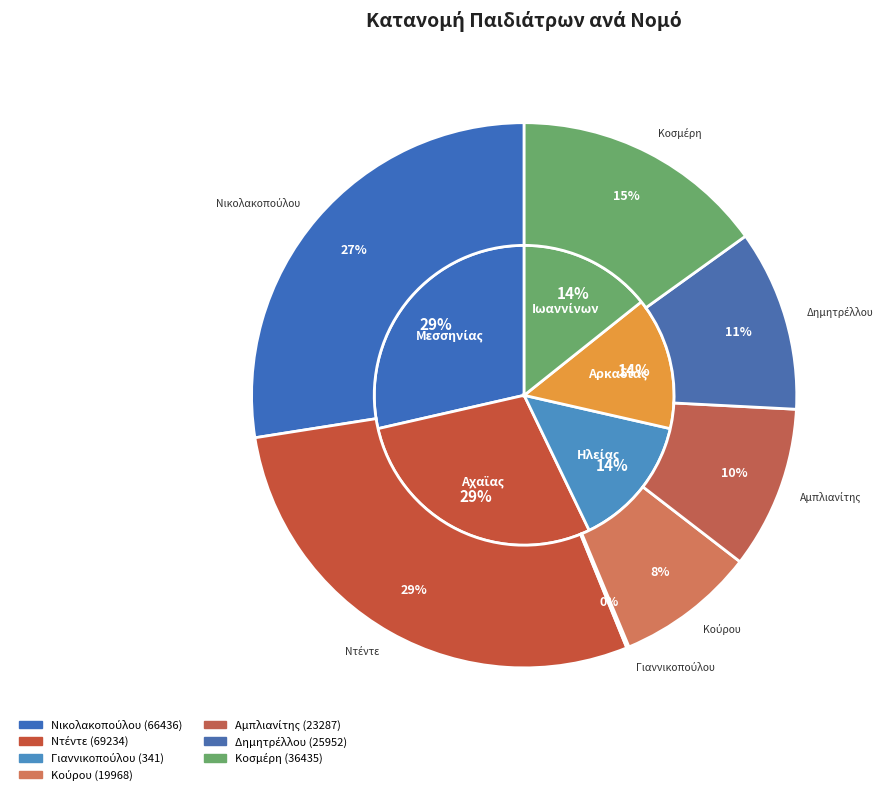

The 23287 slice represents 23% of the pie. True or false?

False